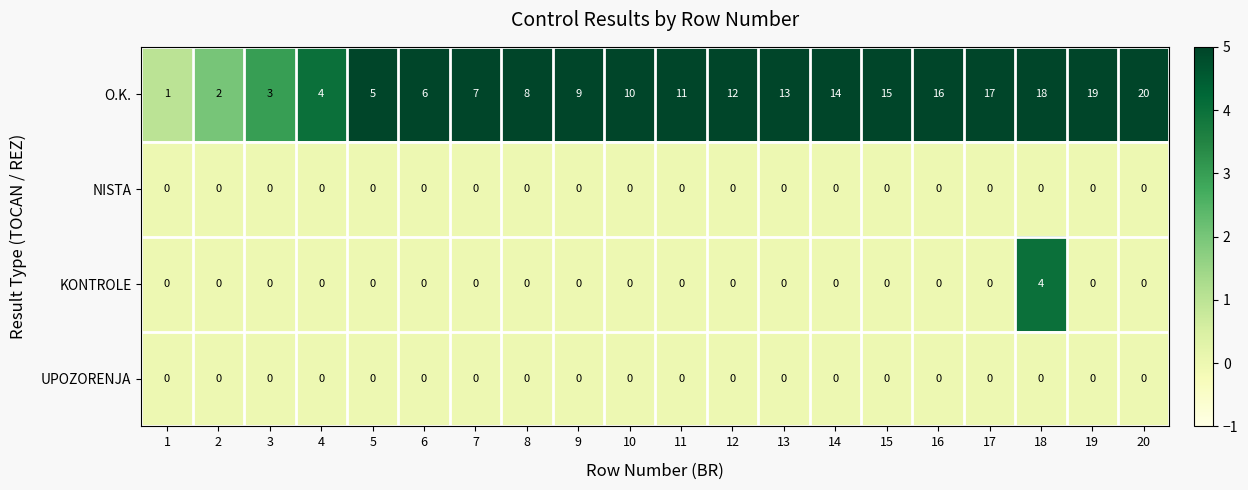

Which series has the widest spread of values?

O.K.